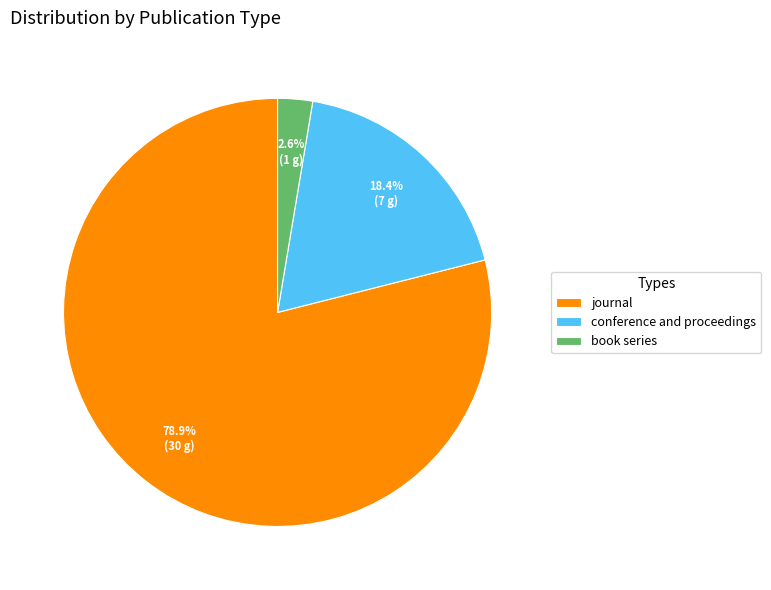

Is it true that book series is 3% of the pie?

True